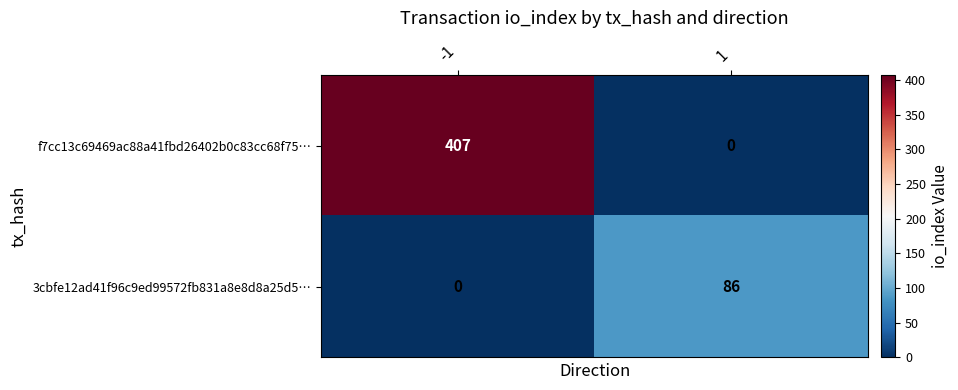

What is the difference between the maximum and minimum values in the f7cc13c69469ac88a41fbd26402b0c83cc68f75… series?

407